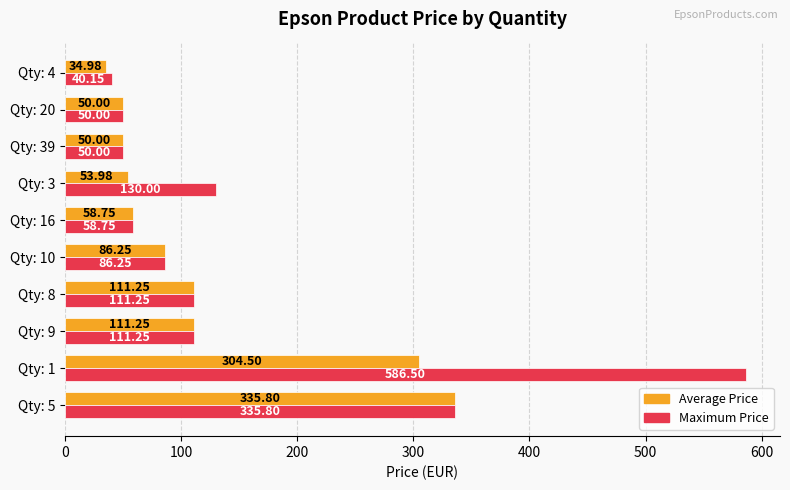

Rank the series by their average value, from lowest to highest.

Average Price, Maximum Price